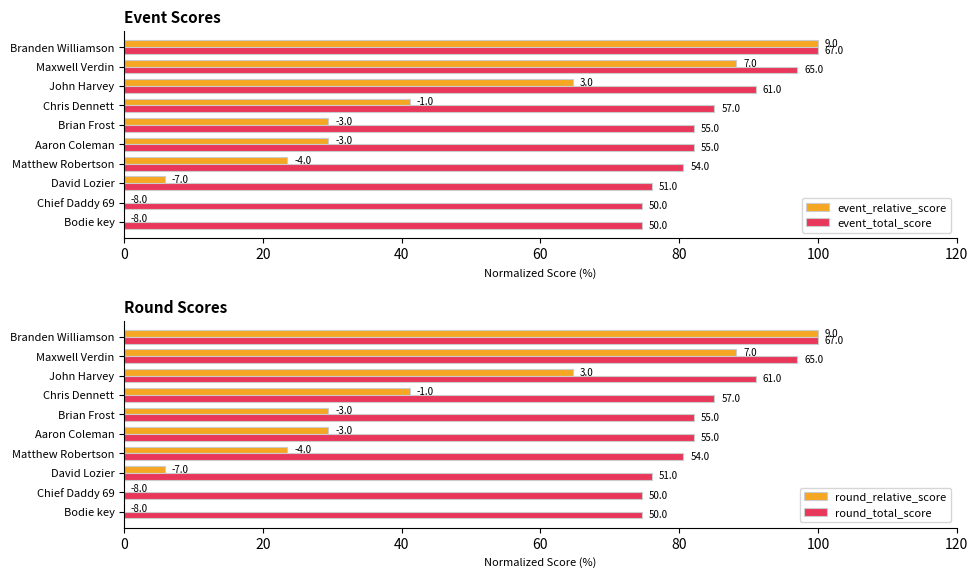

What are all the series names shown in the legend?

event_relative_score, event_total_score, round_relative_score, round_total_score